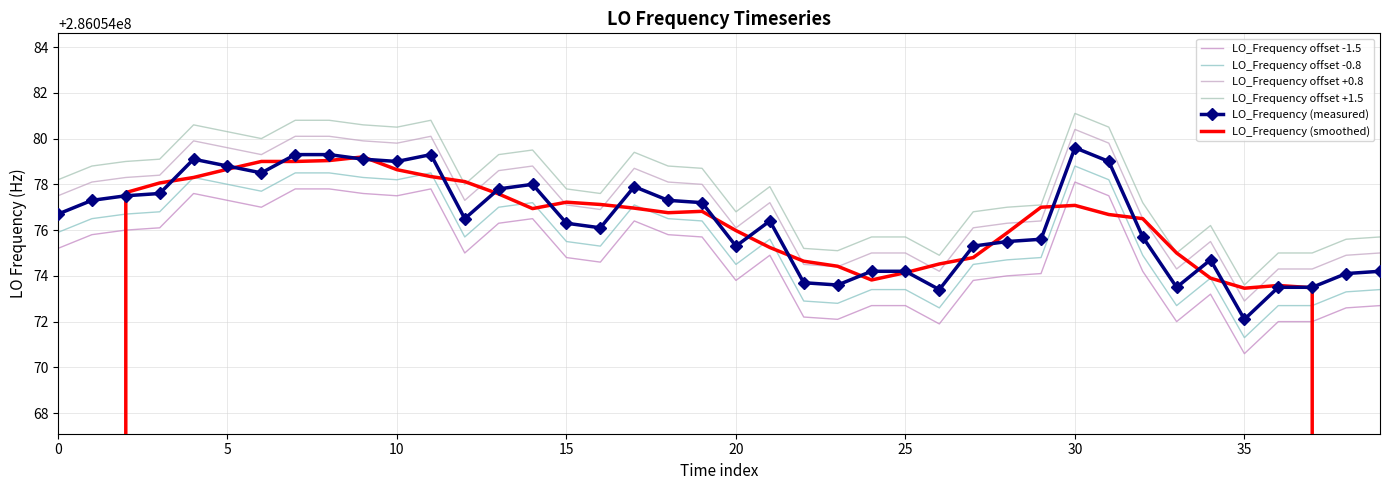

True or false: LO_Frequency offset -1.5 and LO_Frequency offset -0.8 cross at least once.

False